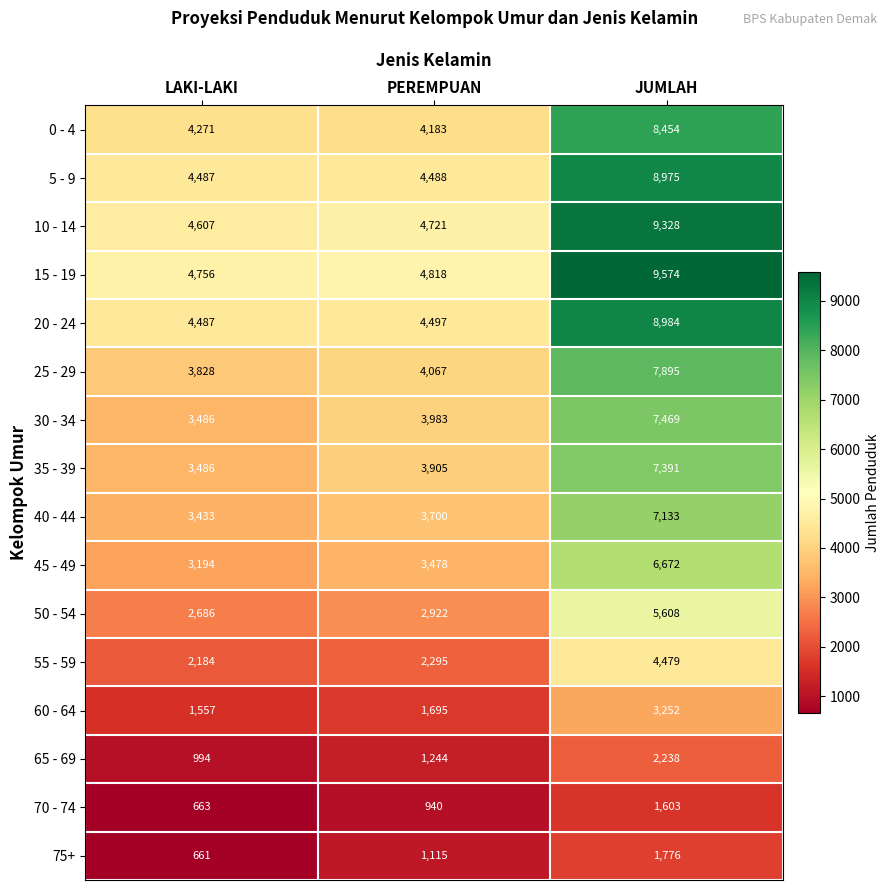

Read the 30 - 34 value at PEREMPUAN, to the nearest 100.

4000